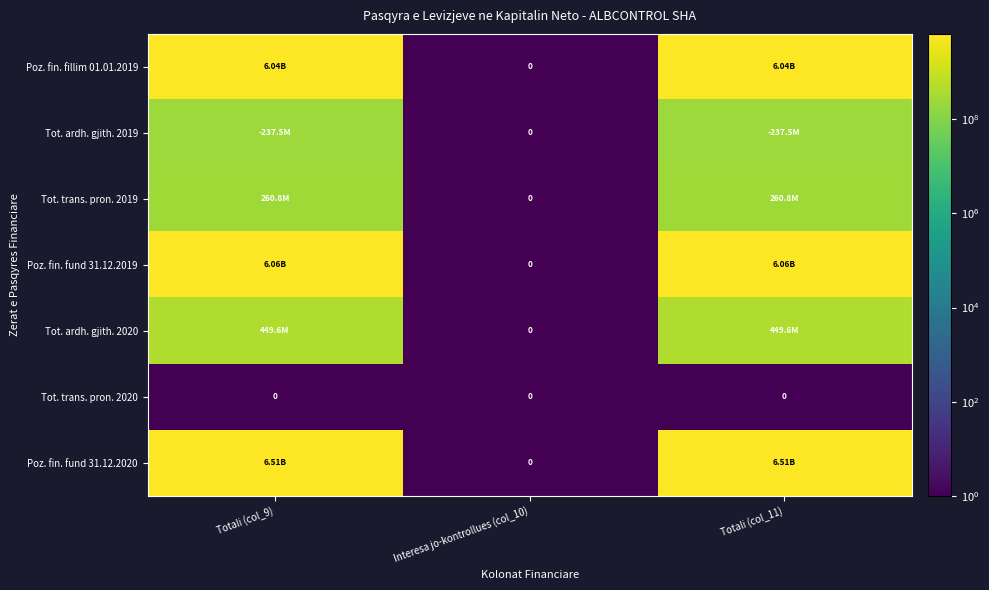

Where is Tot. trans. pron. 2019 nearest to the value 130383357?

Totali (col_9)